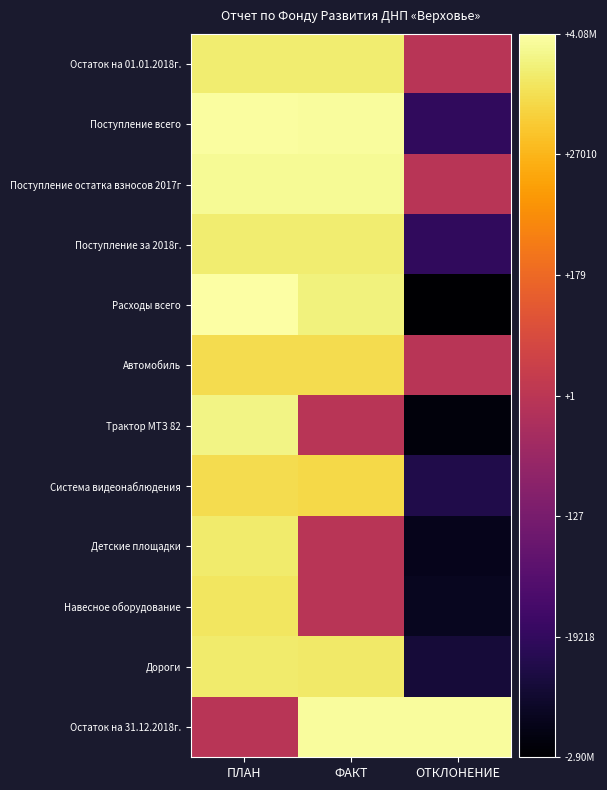

Which category has the lowest value across all series?

ОТКЛОНЕНИЕ